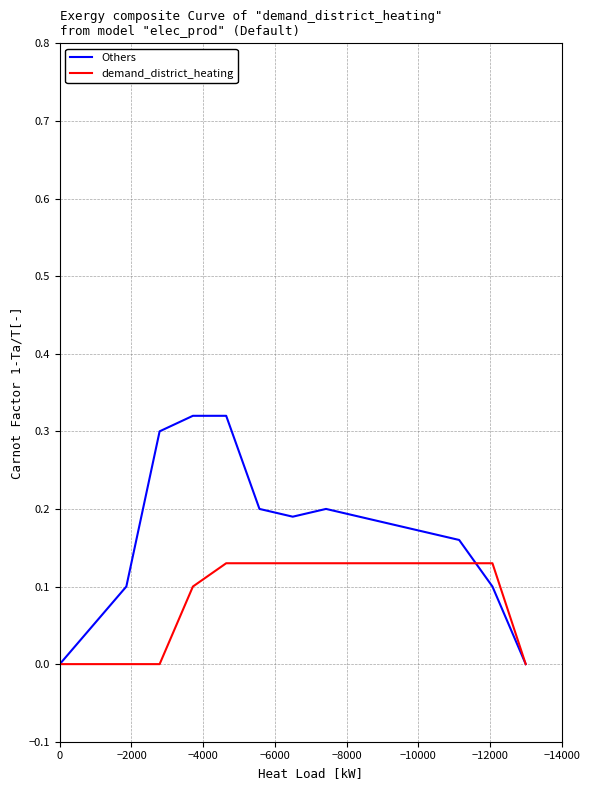

Which series has the largest range (max minus min)?

Others